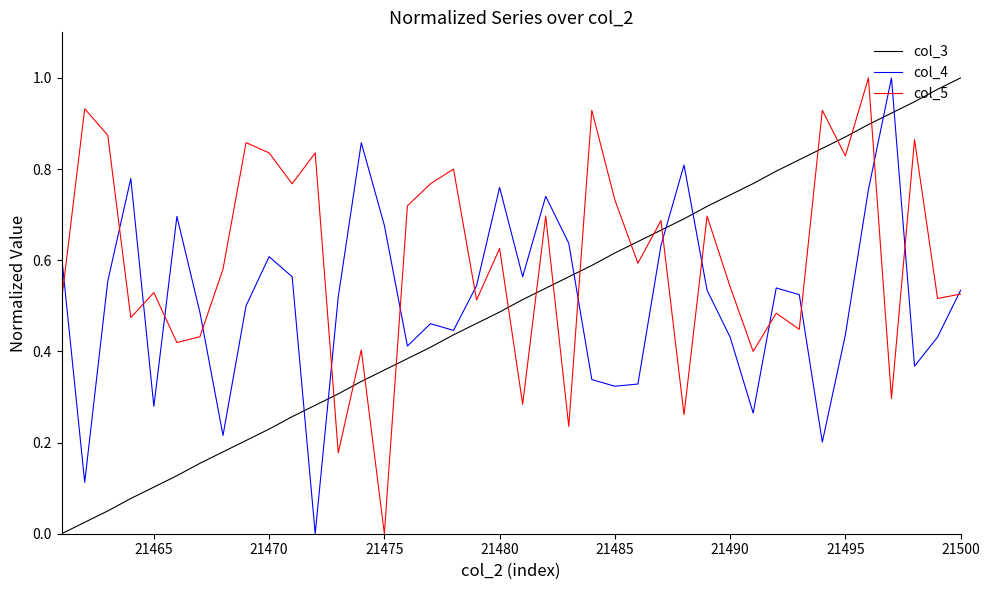

After their last crossing, which series has the higher values: col_5 or col_3?

col_3